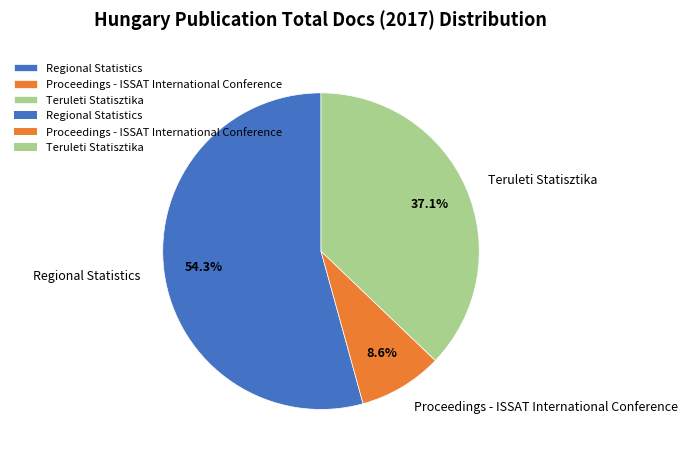

To the nearest percent, what is the combined percentage of Regional Statistics and Proceedings - ISSAT International Conference?

63%